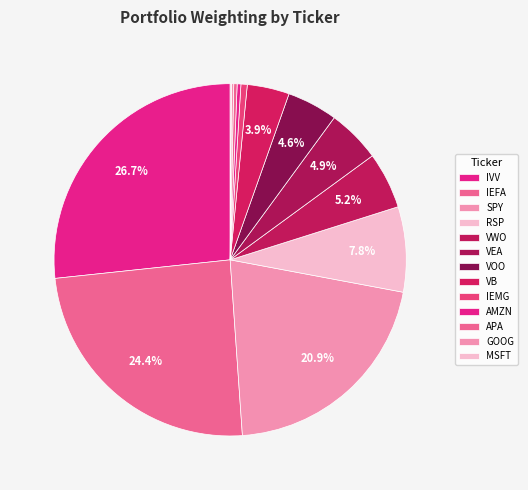

To the nearest percent, what is the average slice percentage?

8%